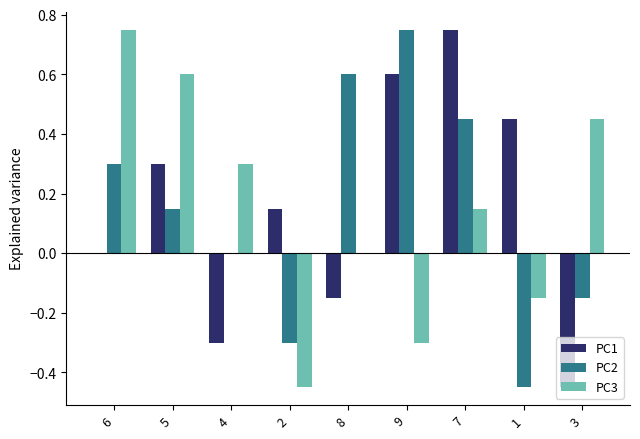

Count the number of categories in the chart.

9